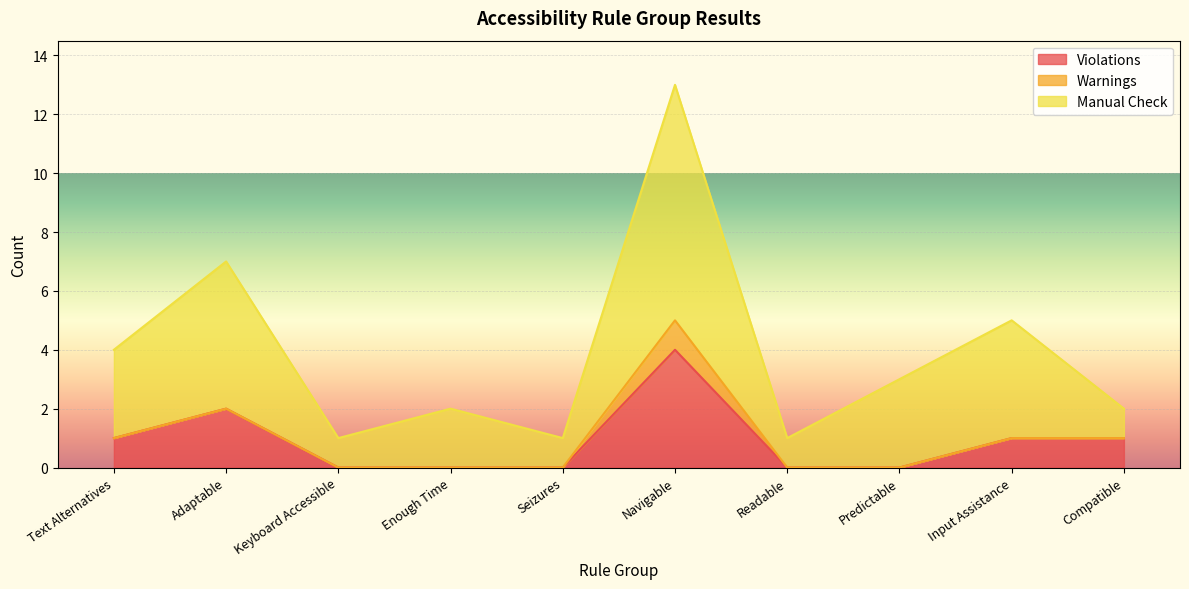

True or false: Violations has a value of 1 at Compatible.

True